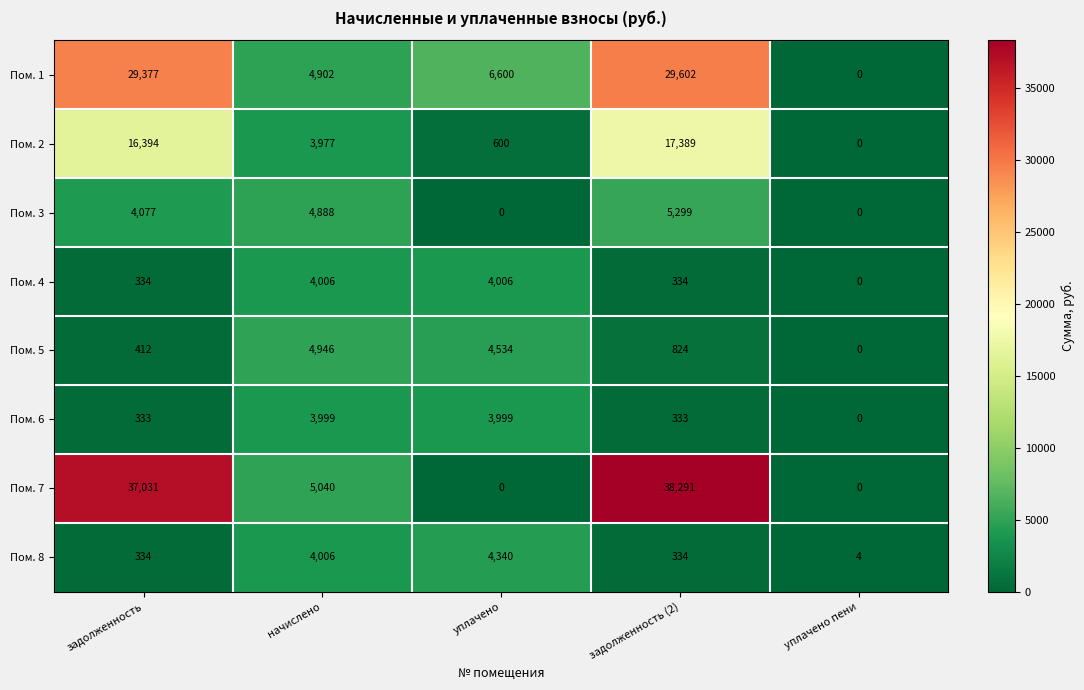

Which series changed the most between начислено and уплачено?

Пом. 7